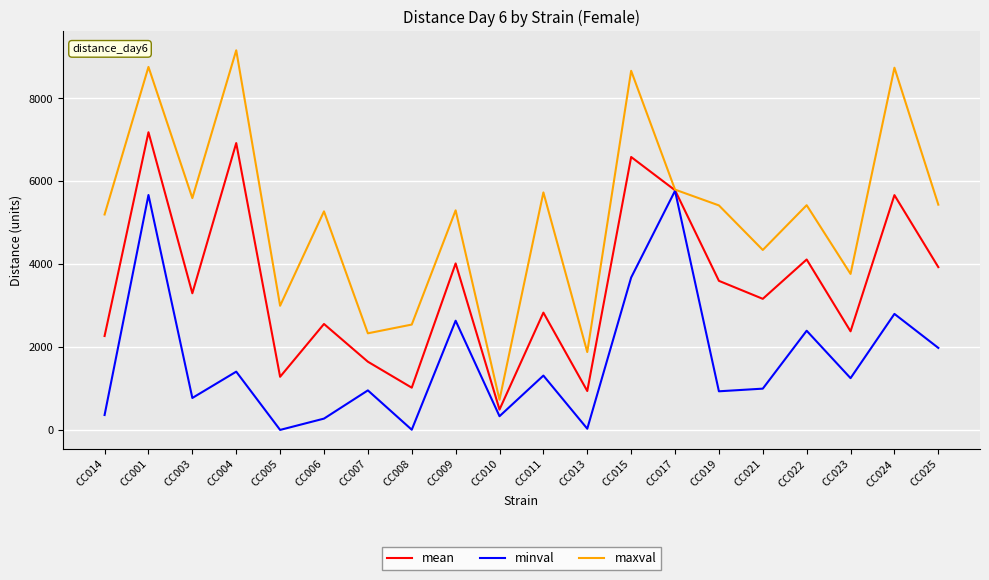

At which label does maxval reach its peak?

CC004